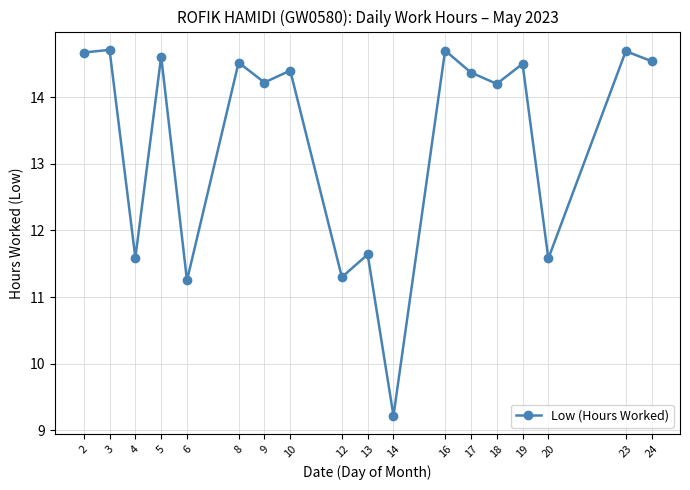

What is the average value?

13.4